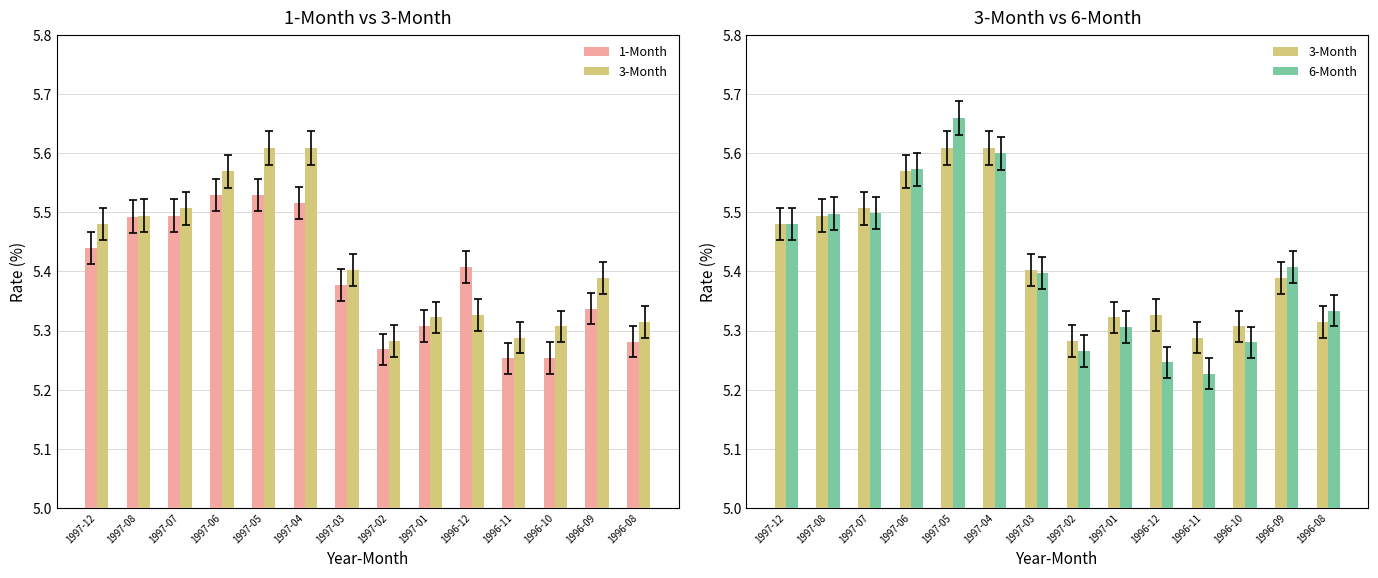

What position from the right is 1996-08?

1